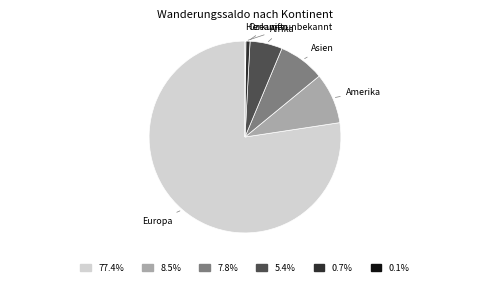

Is there a majority slice in this chart?

Yes